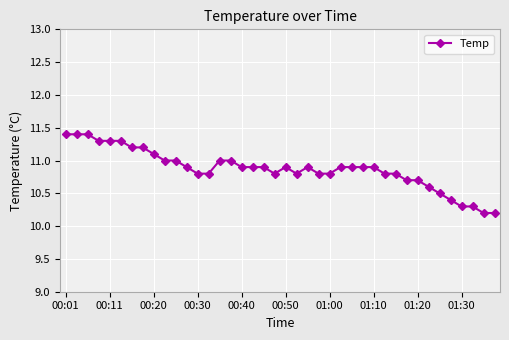

How many categories are shown in the chart?

40